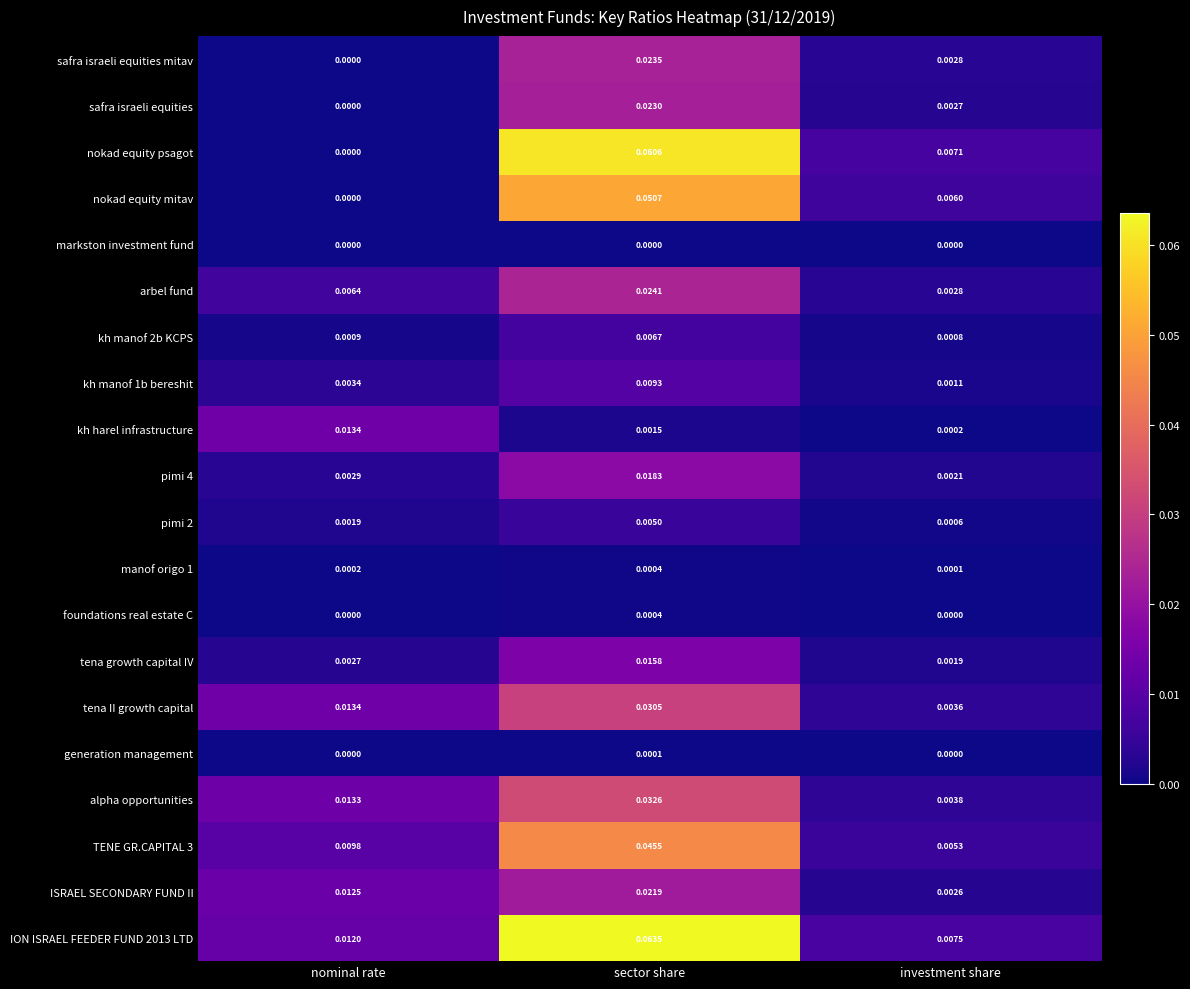

At which category is the sum across all series the highest?

sector share